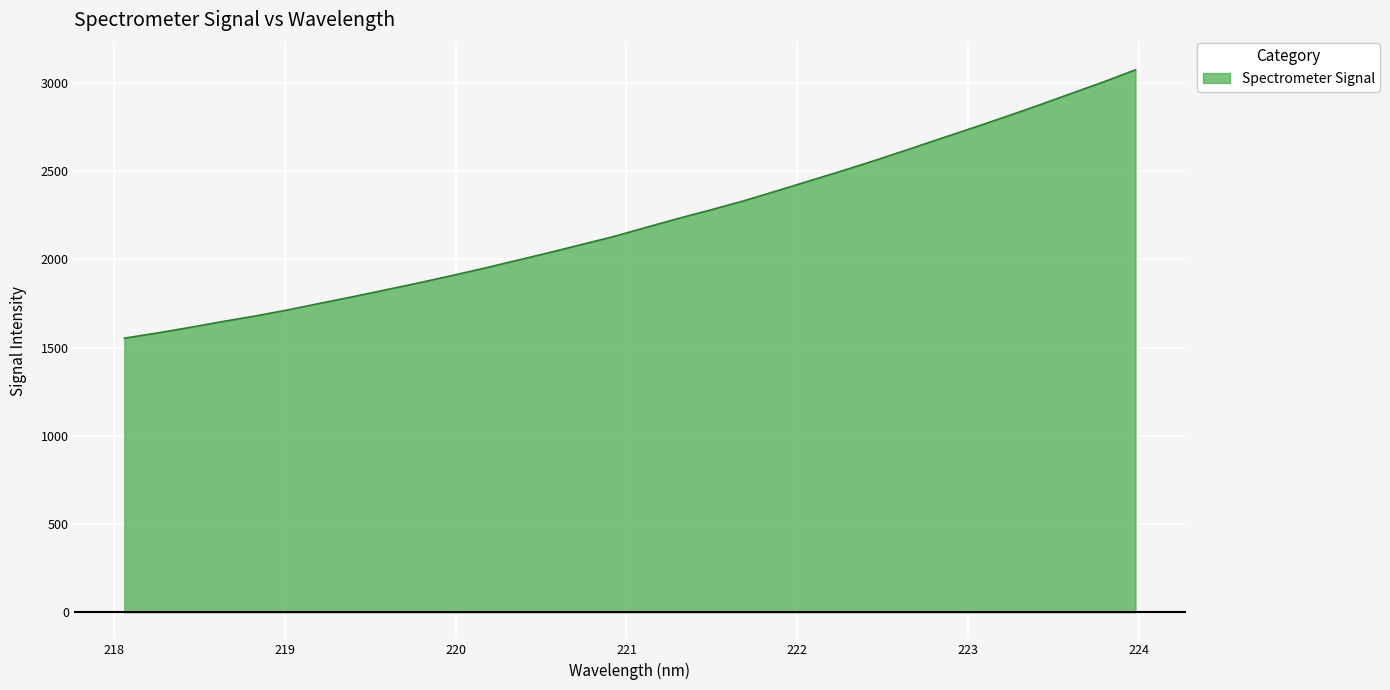

What is the minimum value shown in the chart?

1553.5